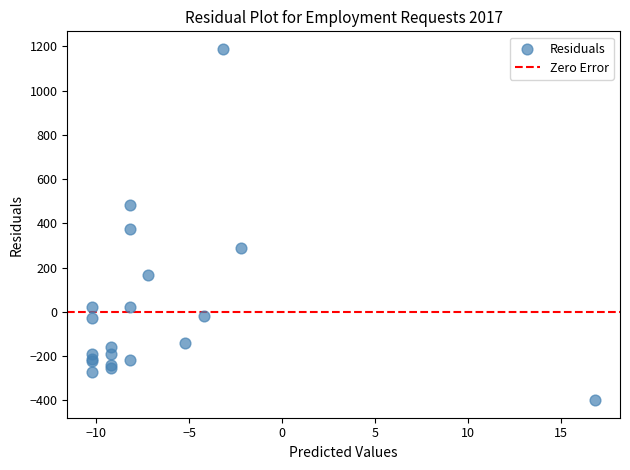

What Y value in the scatter plot is closest to 394?

372.5